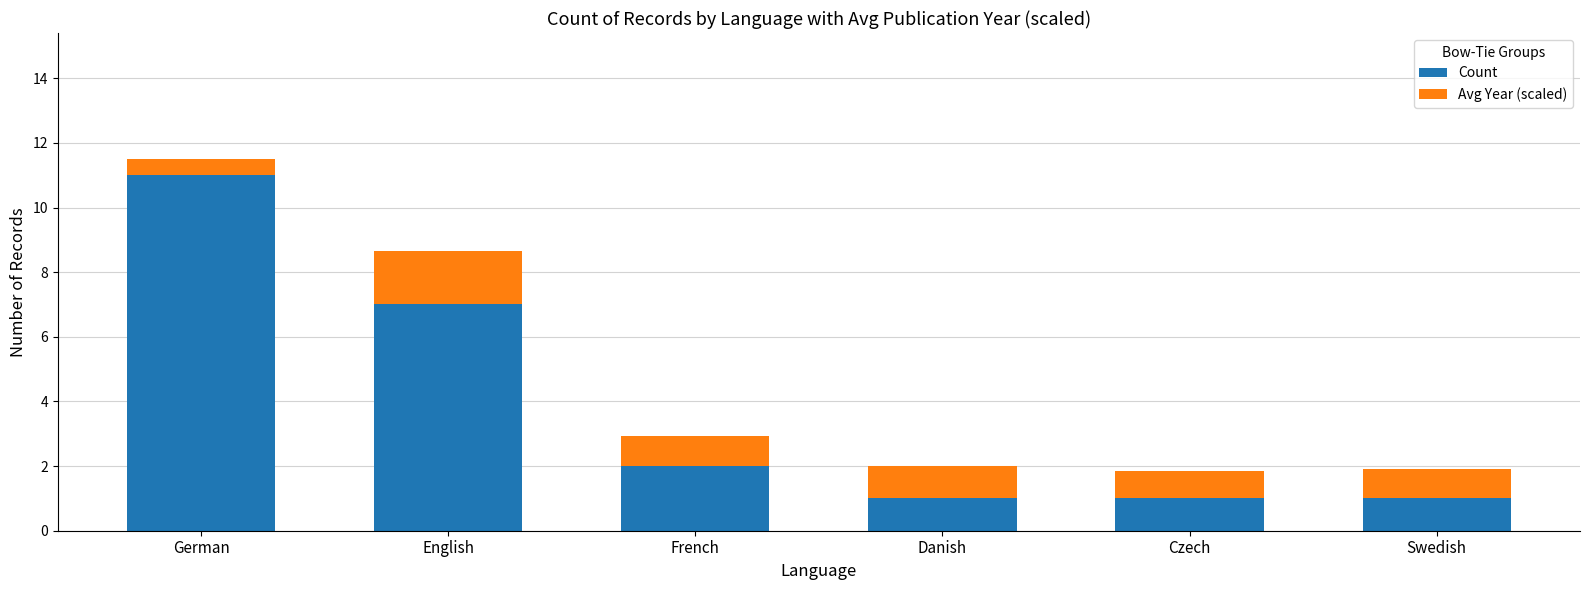

What is the total value across all series at French?

2.9